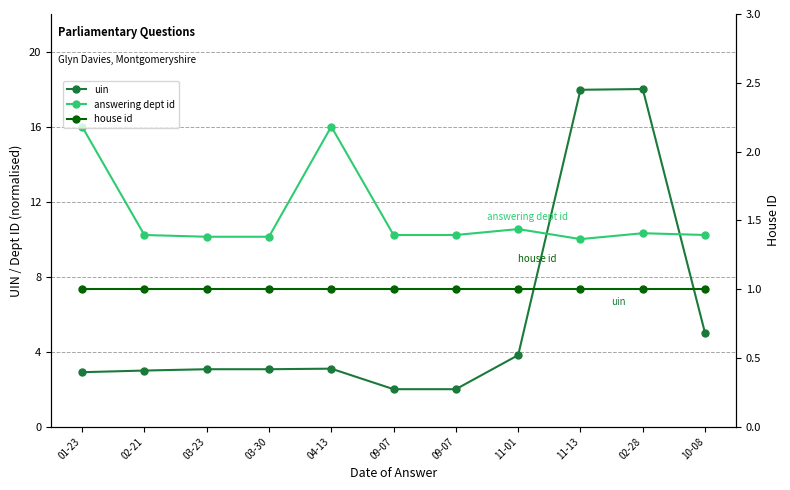

What is the lowest value of the answering dept id series?

10.0